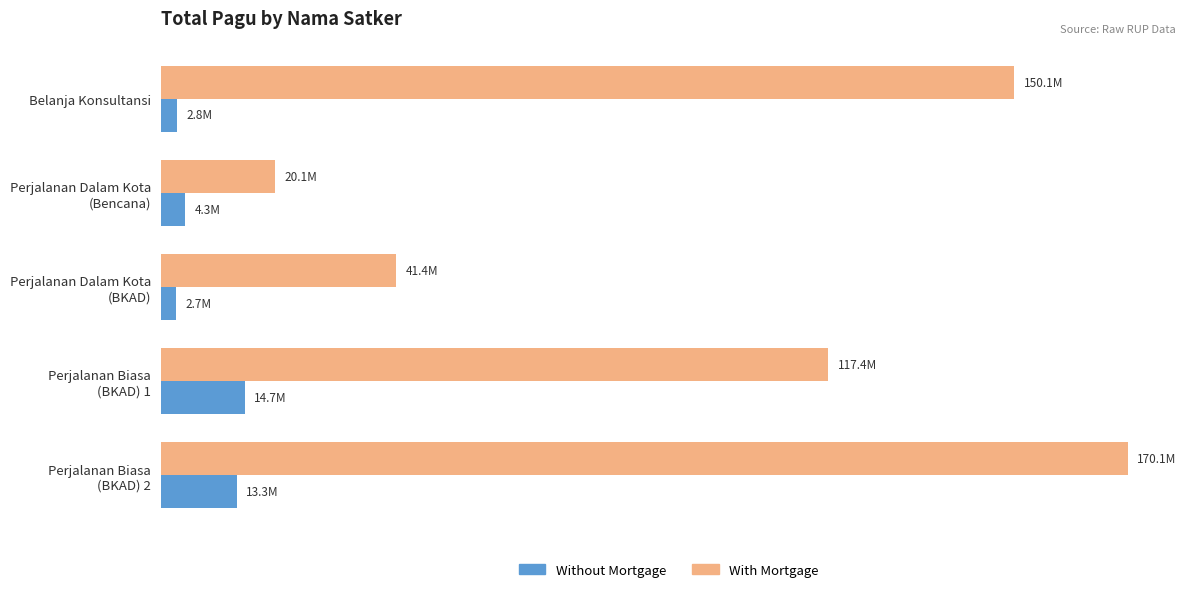

What is the value of the With Mortgage bar at the 3rd from the left?

41378000